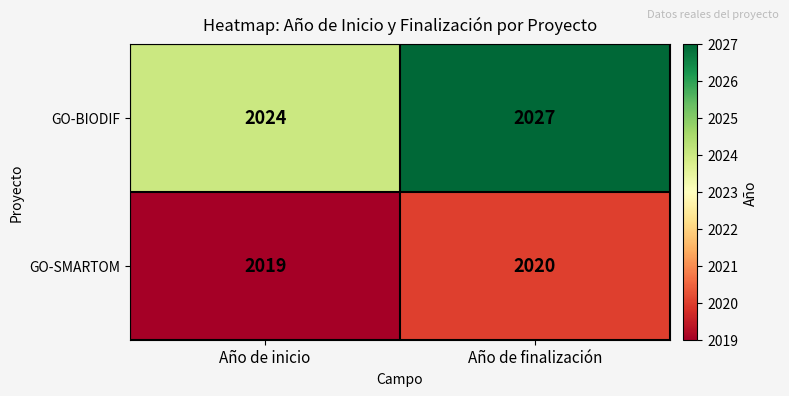

At which label is GO-SMARTOM closest to 2019?

Año de inicio